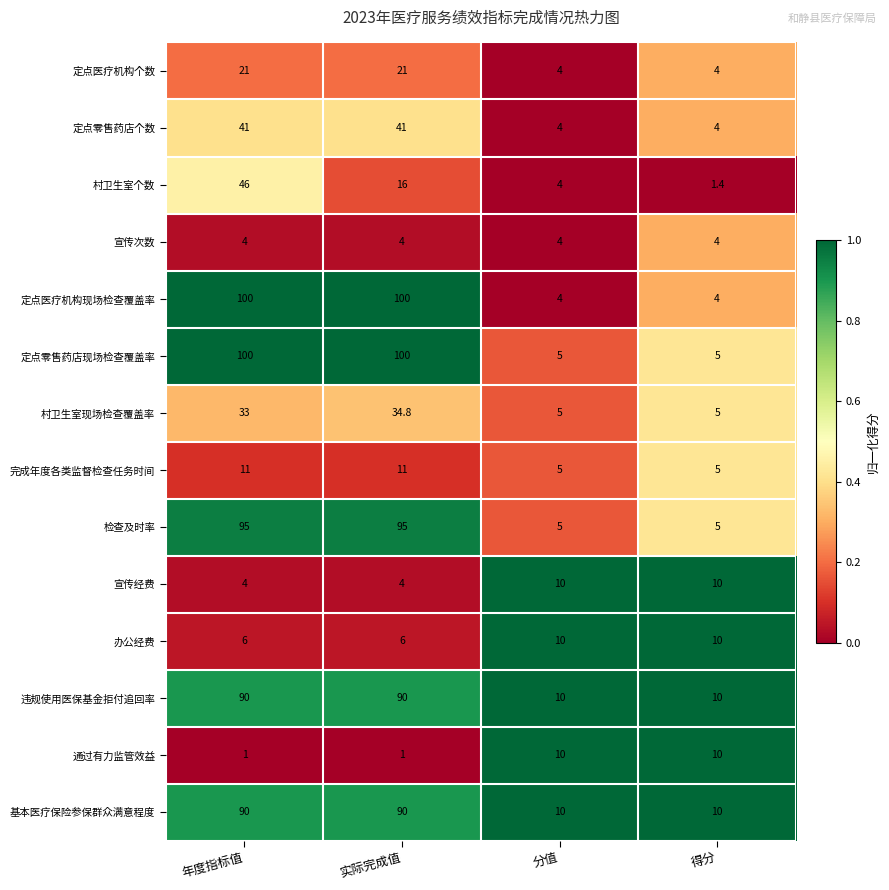

At which category is the sum across all series the highest?

年度指标值